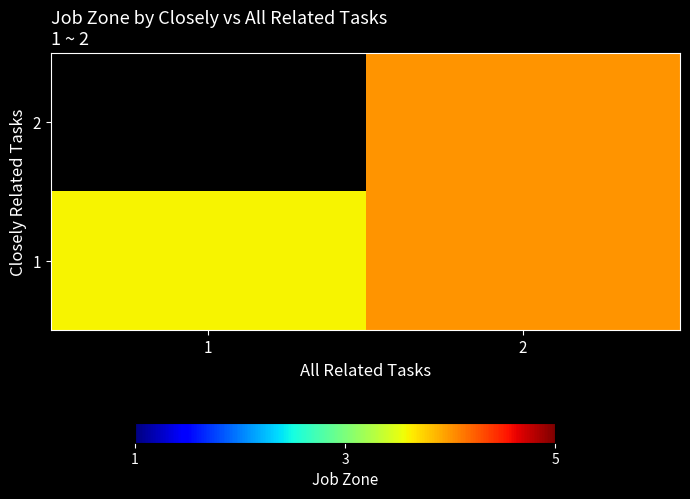

At which label does 2 reach its minimum?

1